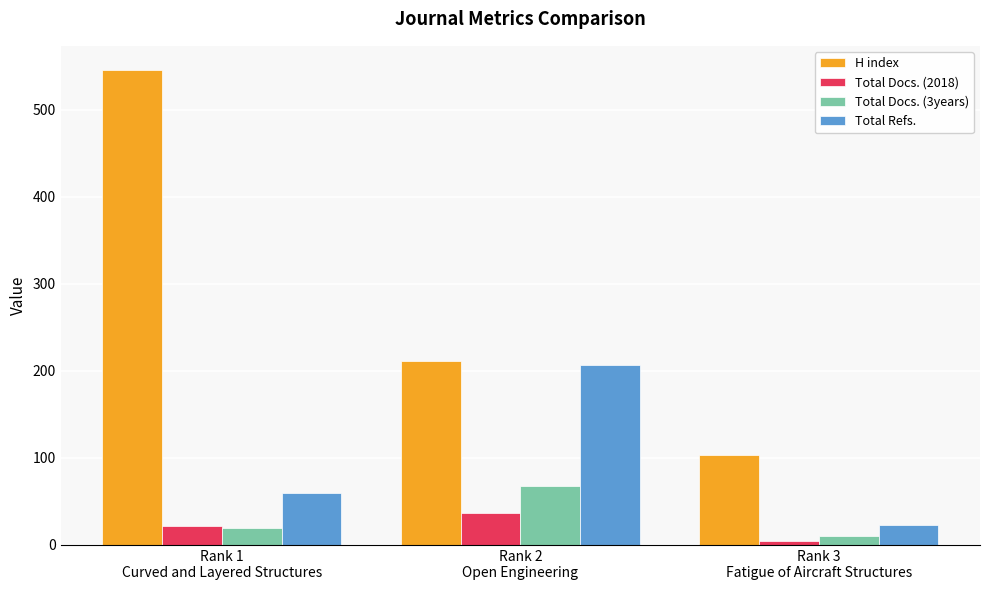

Reading left to right, what are all the values shown in this chart?

H index: Rank 1
Curved and Layered Structures=546	Rank 2
Open Engineering=211	Rank 3
Fatigue of Aircraft Structures=103
Total Docs. (2018): Rank 1
Curved and Layered Structures=22	Rank 2
Open Engineering=37	Rank 3
Fatigue of Aircraft Structures=5
Total Docs. (3years): Rank 1
Curved and Layered Structures=20	Rank 2
Open Engineering=68	Rank 3
Fatigue of Aircraft Structures=10
Total Refs.: Rank 1
Curved and Layered Structures=60	Rank 2
Open Engineering=207	Rank 3
Fatigue of Aircraft Structures=23